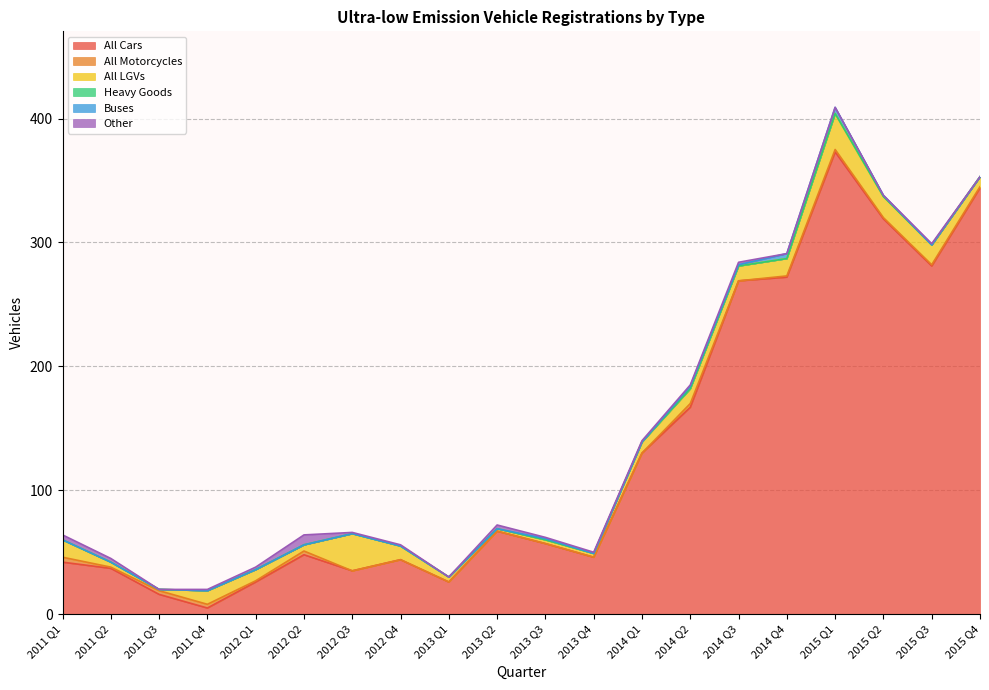

How many times do All LGVs and Other cross each other?

4